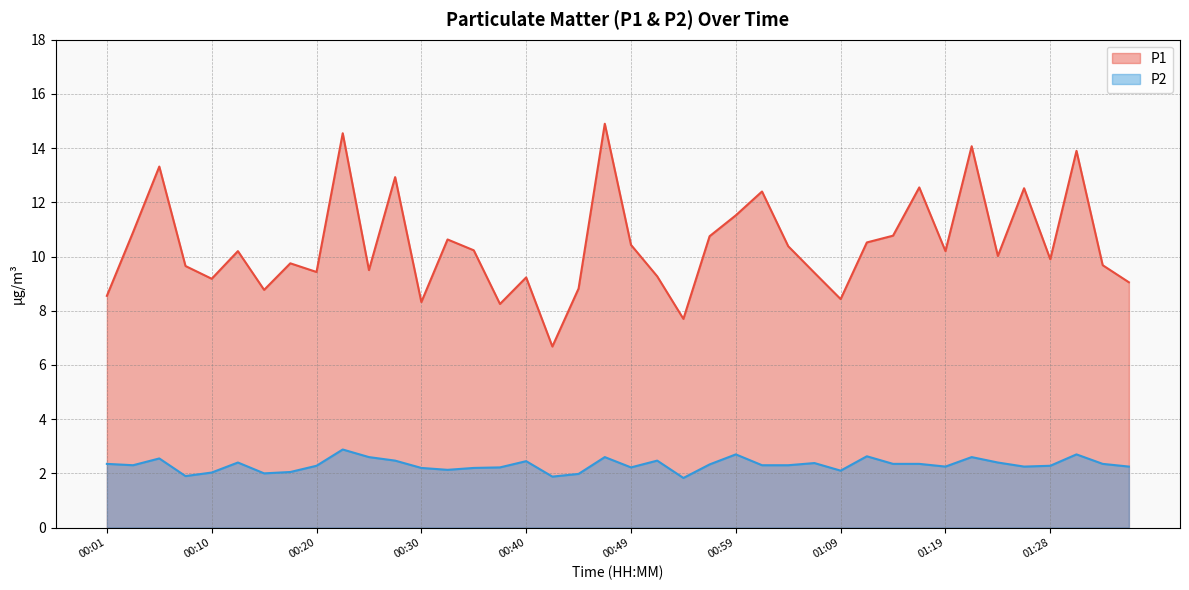

What is the spread (max minus min) of values at 01:26?

10.3